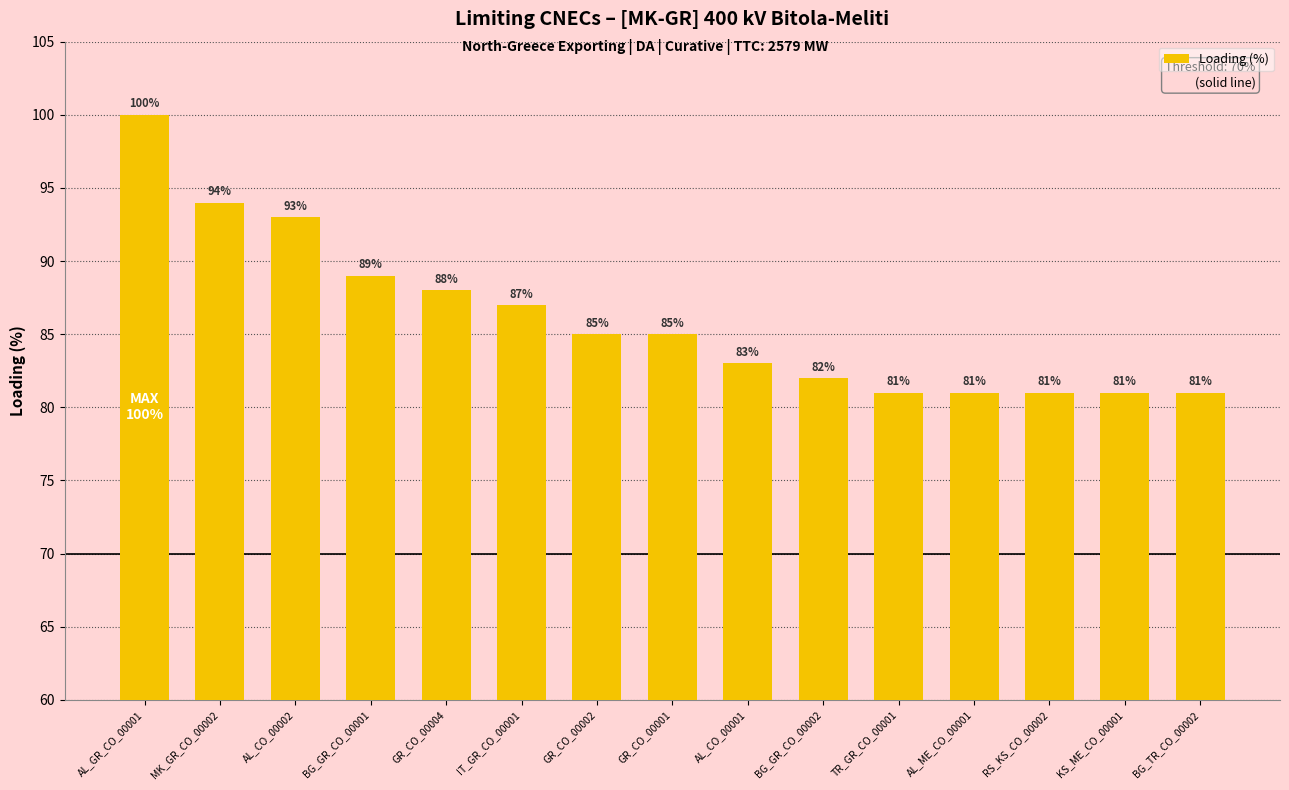

Reading left to right, transcribe all the data shown in this chart.

AL_GR_CO_00001=100	MK_GR_CO_00002=94	AL_CO_00002=93	BG_GR_CO_00001=89	GR_CO_00004=88	IT_GR_CO_00001=87	GR_CO_00002=85	GR_CO_00001=85	AL_CO_00001=83	BG_GR_CO_00002=82	TR_GR_CO_00001=81	AL_ME_CO_00001=81	RS_KS_CO_00002=81	KS_ME_CO_00001=81	BG_TR_CO_00002=81